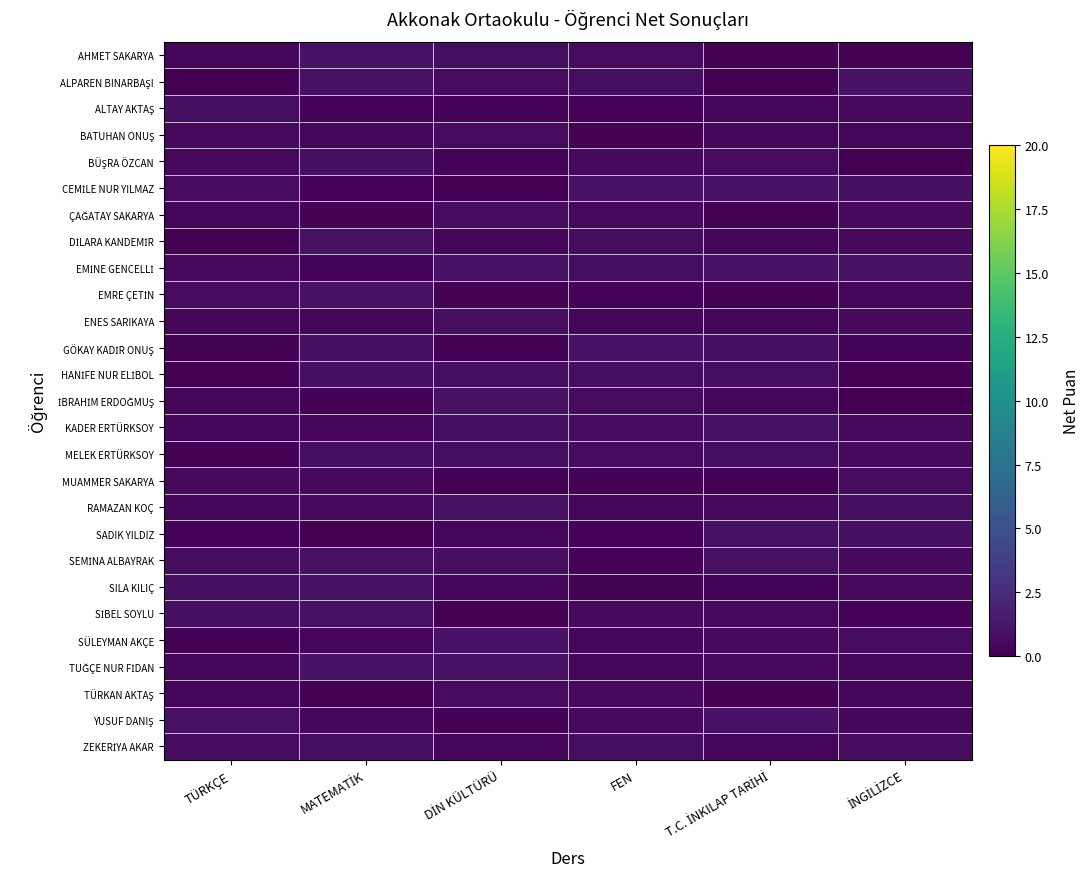

At which category does the chart reach its peak across all series?

FEN